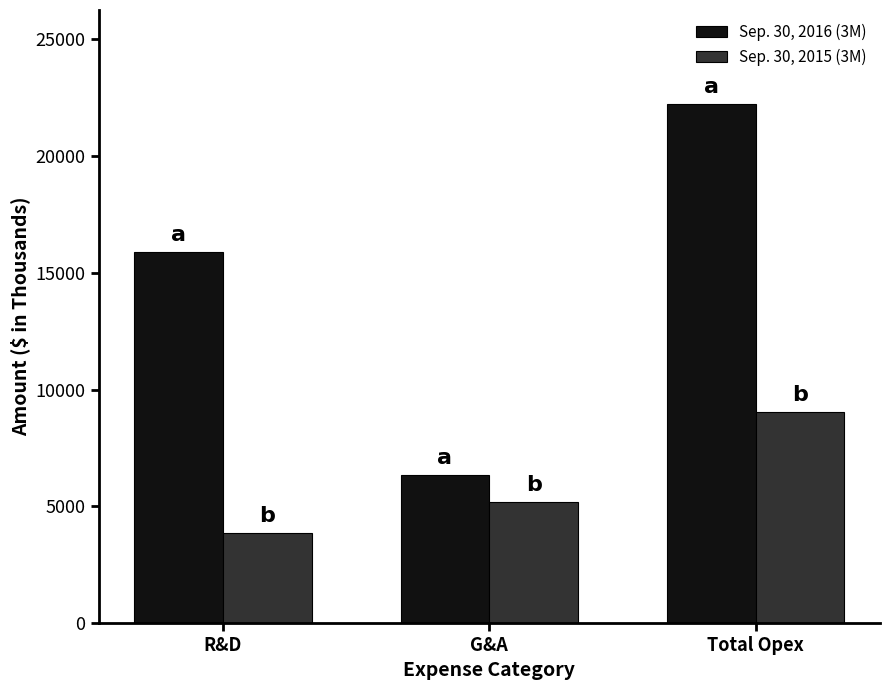

List the labels in order of Sep. 30, 2015 (3M) value, largest first.

Total Opex, G&A, R&D